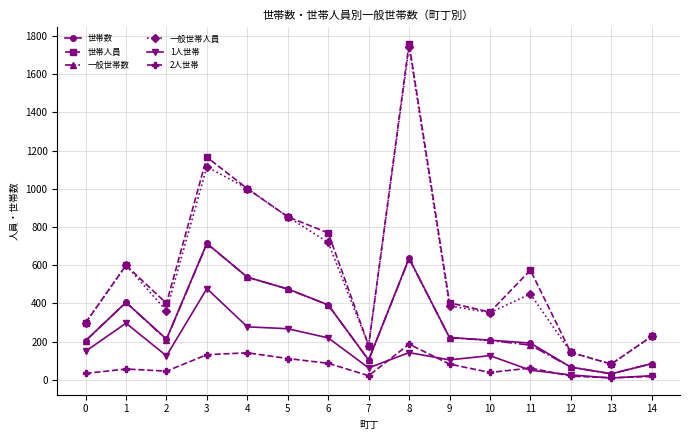

What is the highest value of the 世帯人員 series?

1760